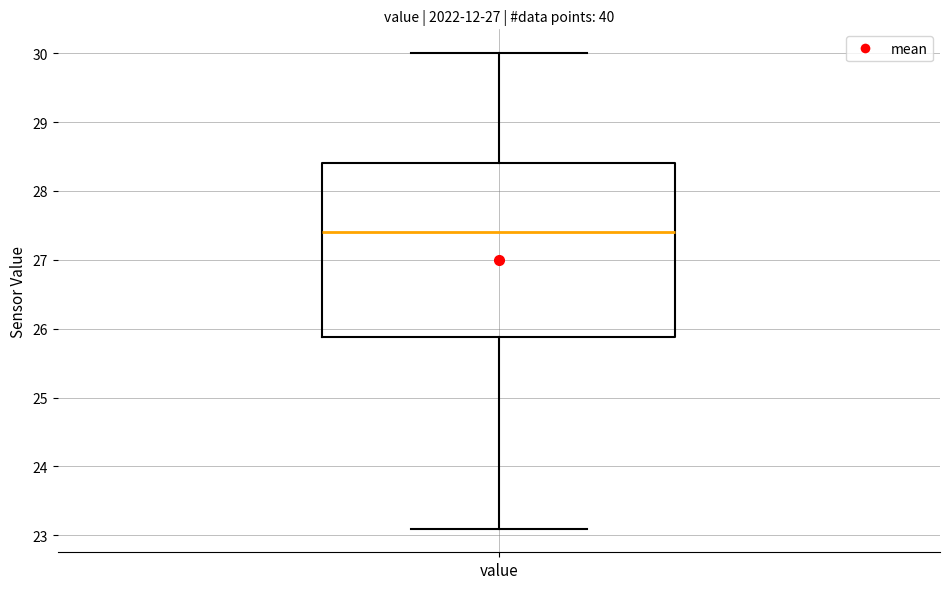

Where does the lower whisker of the box for value end on the y-axis? The values are not printed on the chart, so give them approximately, as read against the axis.

23.1